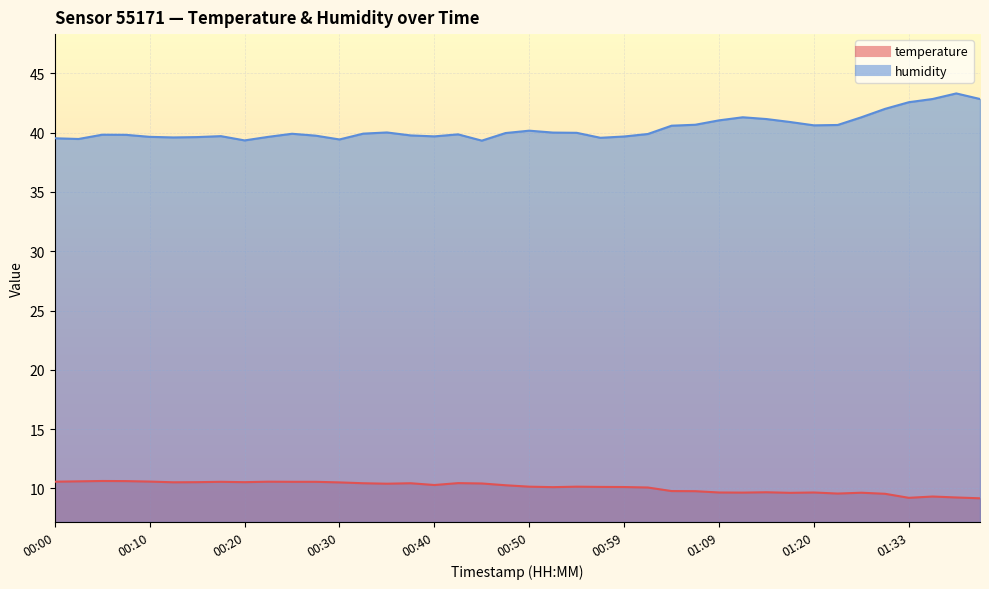

Reading left to right, list all the values displayed in this chart.

temperature: 10.6	10.6	10.6	10.6	10.6	10.5	10.5	10.6	10.5	10.6	10.6	10.6	10.5	10.4	10.4	10.4	10.3	10.4	10.4	10.3	10.2	10.1	10.2	10.1	10.1	10.1	9.8	9.8	9.7	9.7	9.7	9.6	9.7	9.6	9.6	9.6	9.2	9.3	9.2	9.2
humidity: 39.5	39.5	39.8	39.8	39.6	39.6	39.6	39.7	39.3	39.6	39.9	39.7	39.4	39.9	40.0	39.8	39.7	39.9	39.3	40.0	40.2	40.0	40.0	39.6	39.7	39.9	40.6	40.7	41.0	41.3	41.1	40.9	40.6	40.6	41.3	42.0	42.6	42.8	43.3	42.8